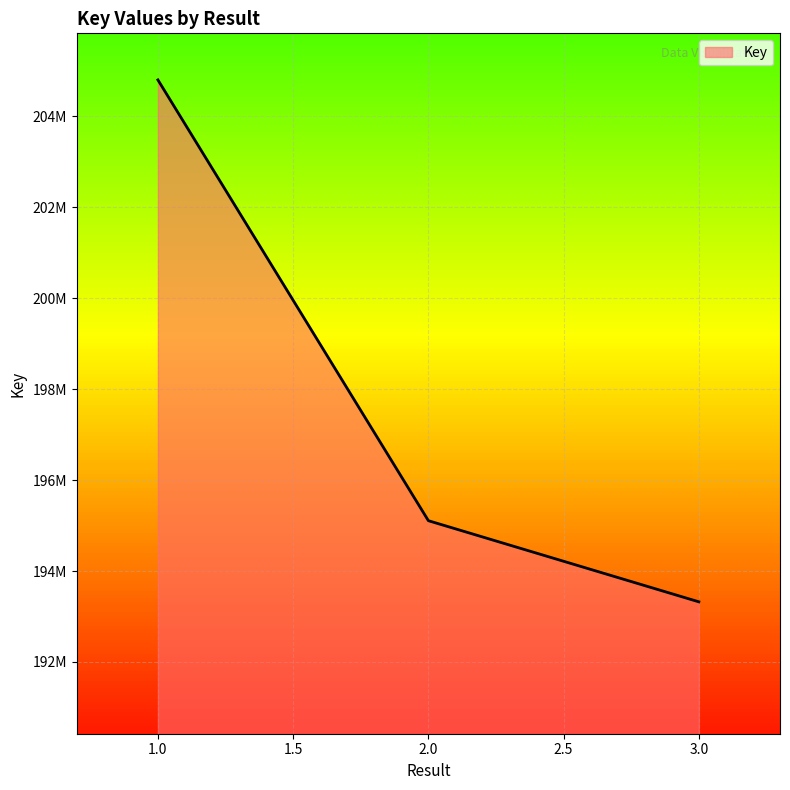

List the labels in order of value, smallest first.

3.0, 2.0, 1.0